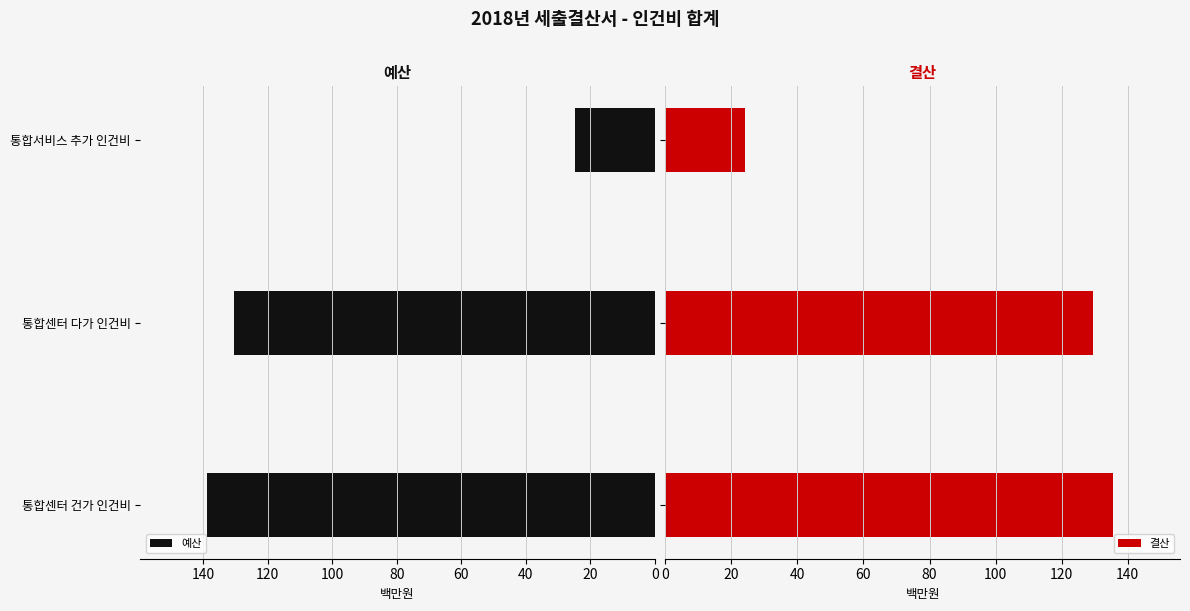

What is the value of the 예산 bar at the 2nd from the left?

130.6